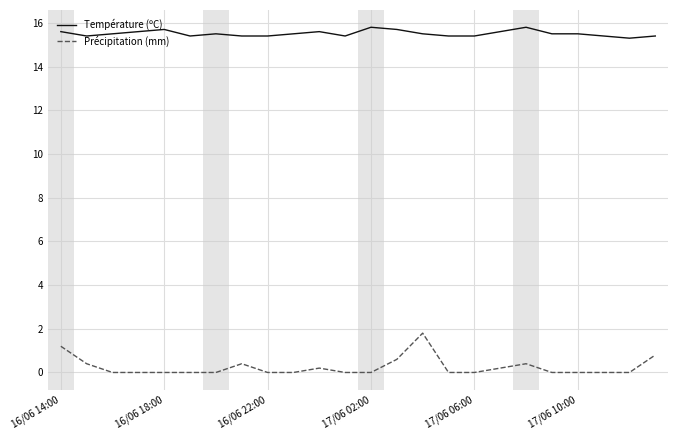

What is the highest value of the Précipitation (mm) series?

1.8